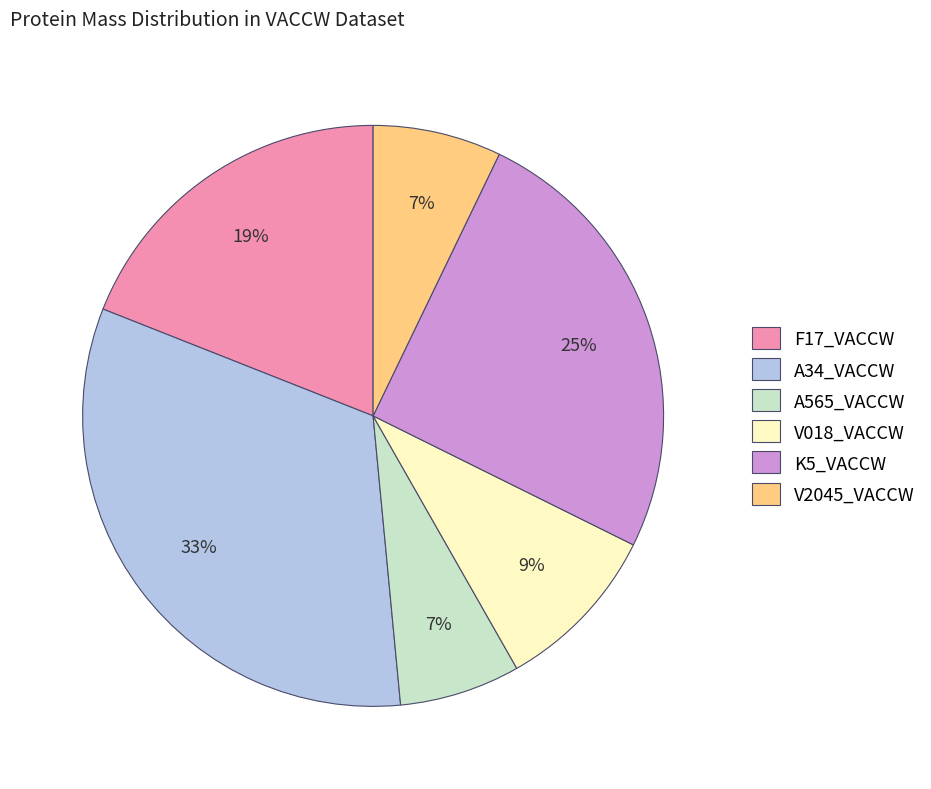

To the nearest percent, what is the difference between the largest and smallest slice percentages?

26%